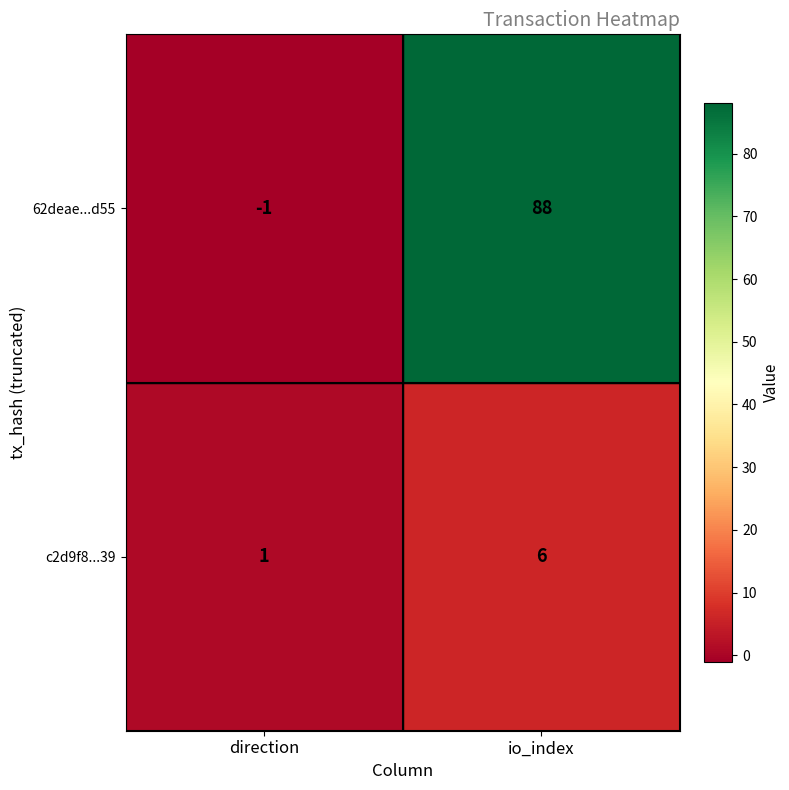

Rank the series by their maximum value, from highest to lowest.

62deae...d55, c2d9f8...39